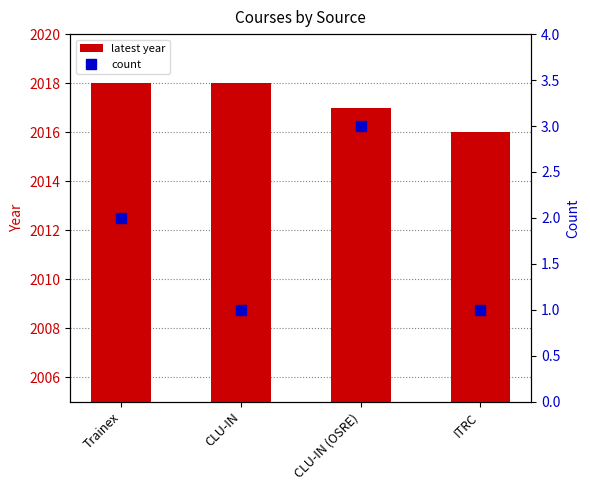

What position from the right is Trainex?

4